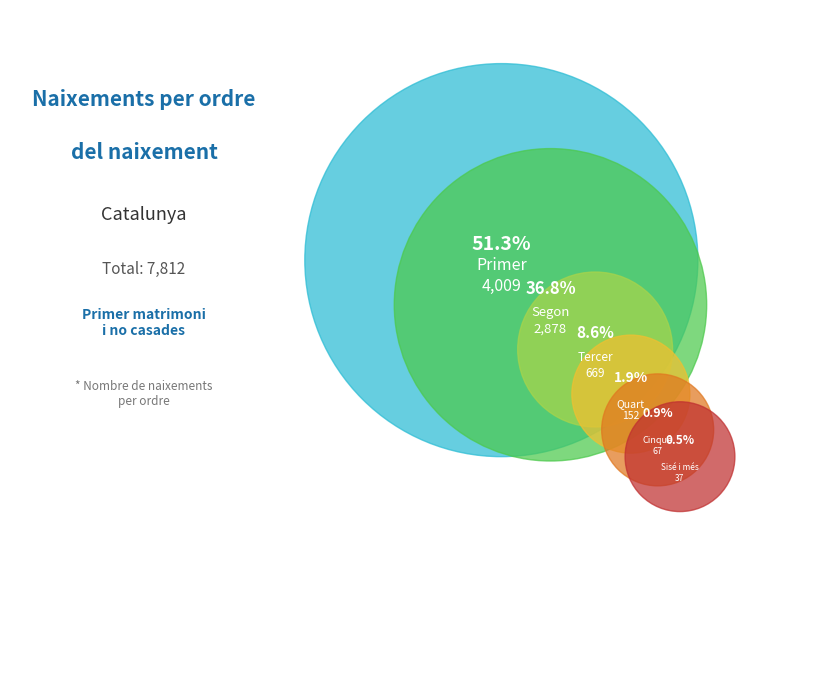

What percentage do Quart and Primer together represent?

53.3%